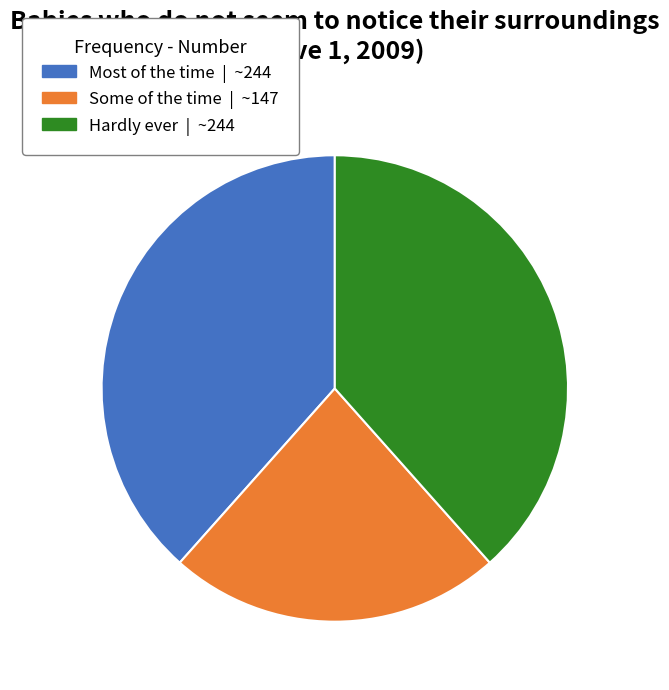

What is the smallest slice in the pie chart?

Some of the time